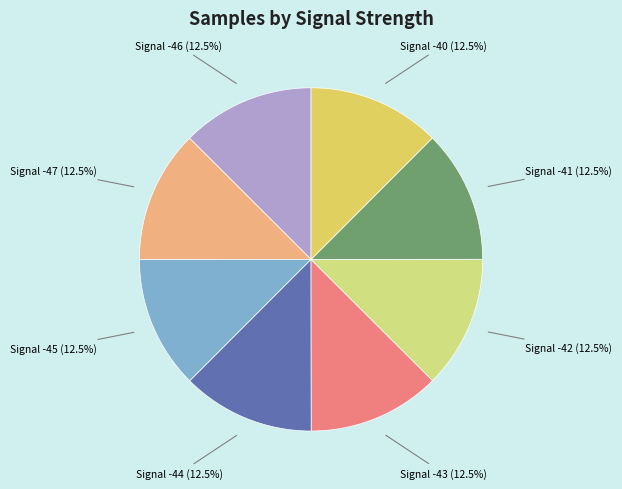

How many segments does this pie chart have?

8